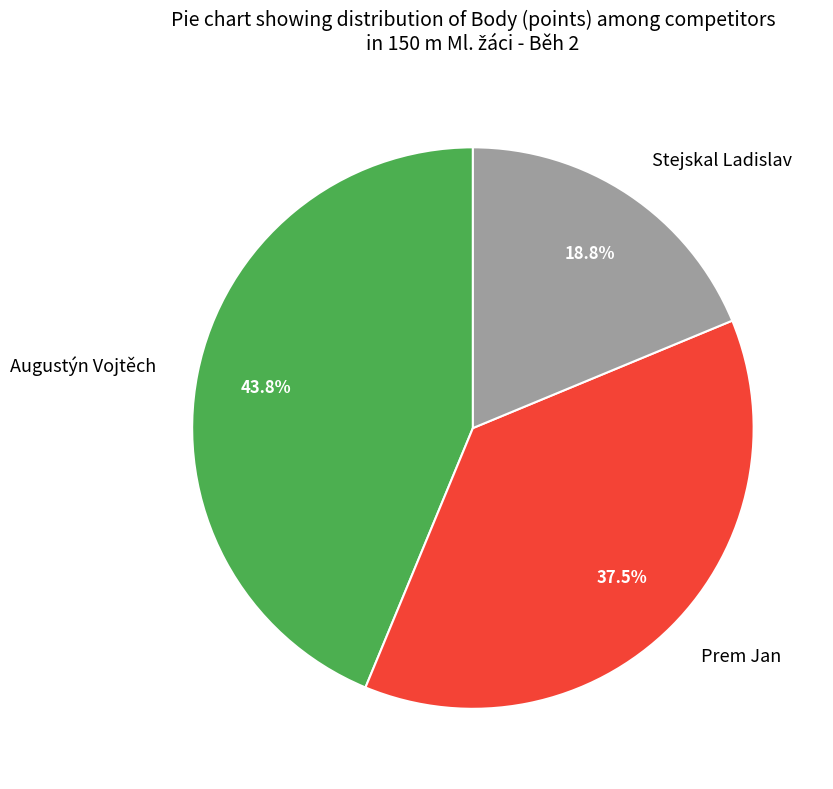

True or false: Augustýn Vojtěch accounts for 33% of the total.

False